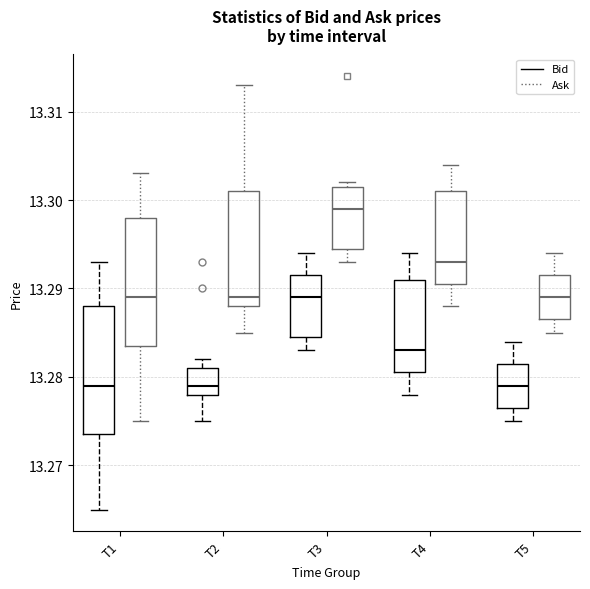

Where does the lower whisker of the box for T4 (Ask) end on the y-axis? The values are not printed on the chart, so give them approximately, as read against the axis.

13.288